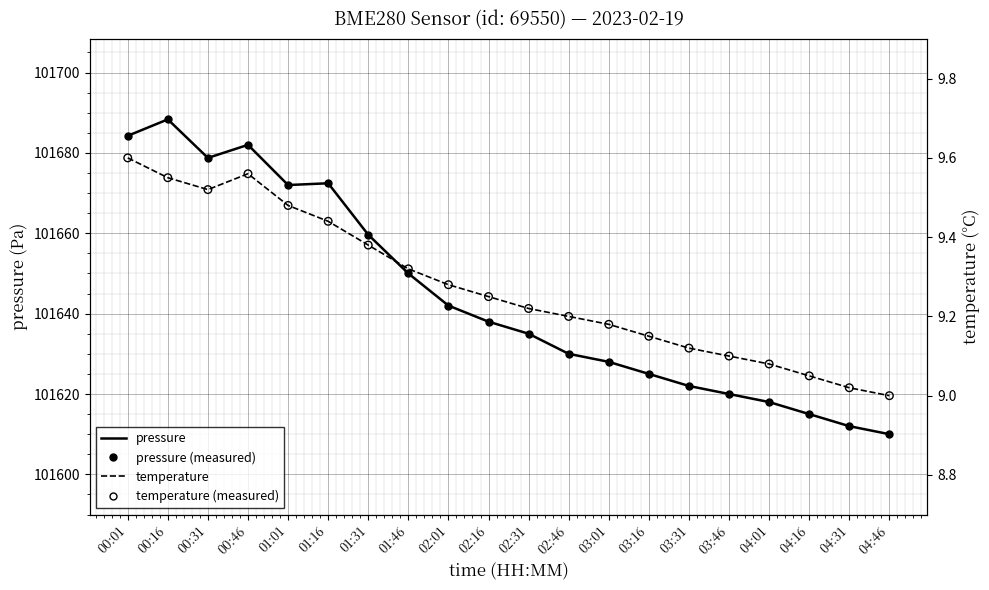

What are all the series names shown in the legend?

pressure, pressure (measured), temperature, temperature (measured)